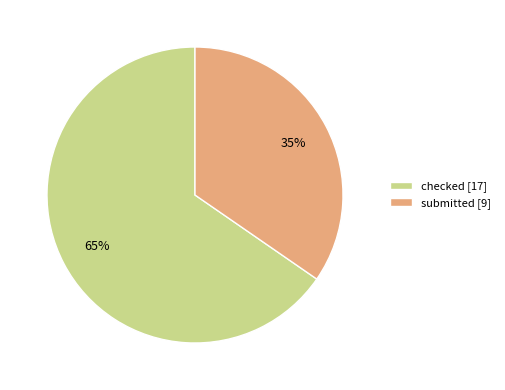

The submitted slice represents 35% of the pie. True or false?

True